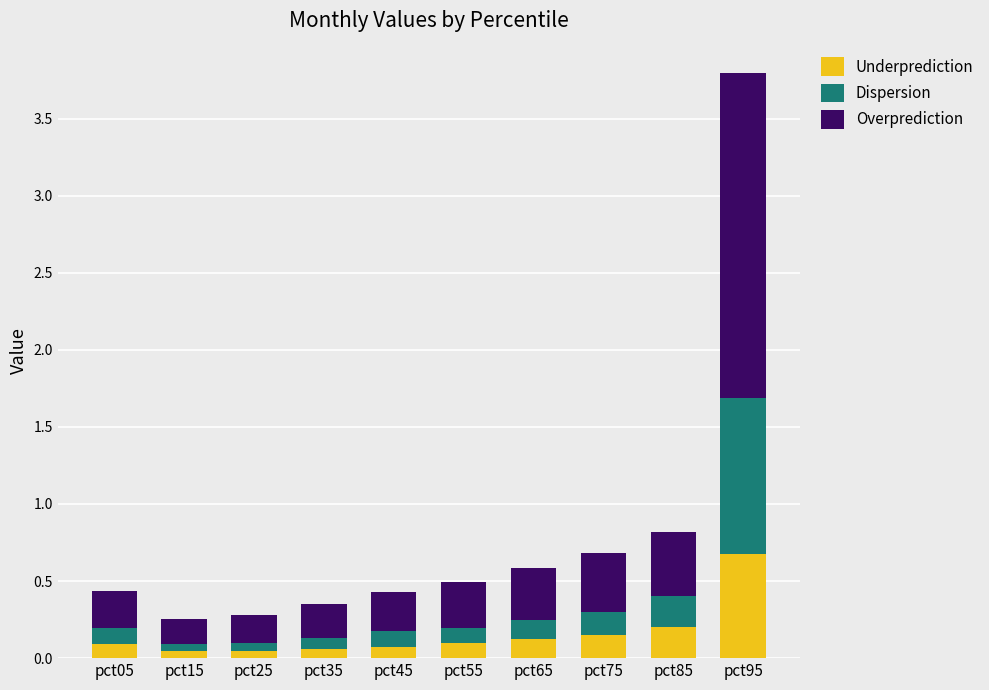

Is it true that Underprediction equals 0.1 at pct45?

True